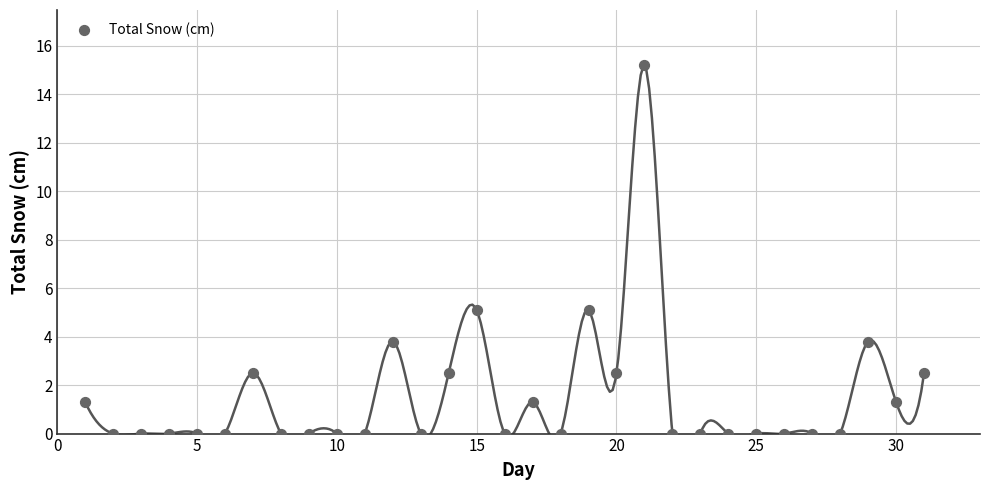

What is the range of X values (max minus min)?

30.0